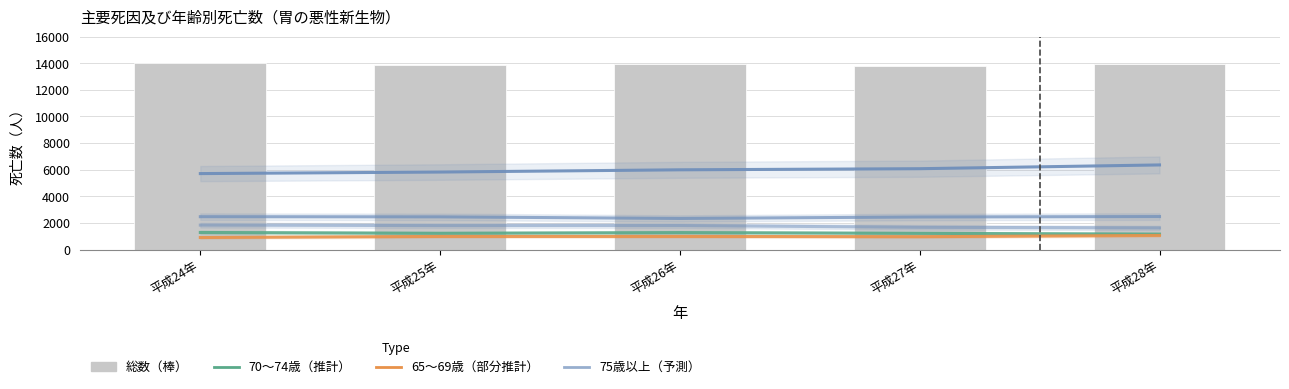

Is the value of 70〜74歳 at 平成26年 greater than the value of 80〜84歳 at 平成24年?

No